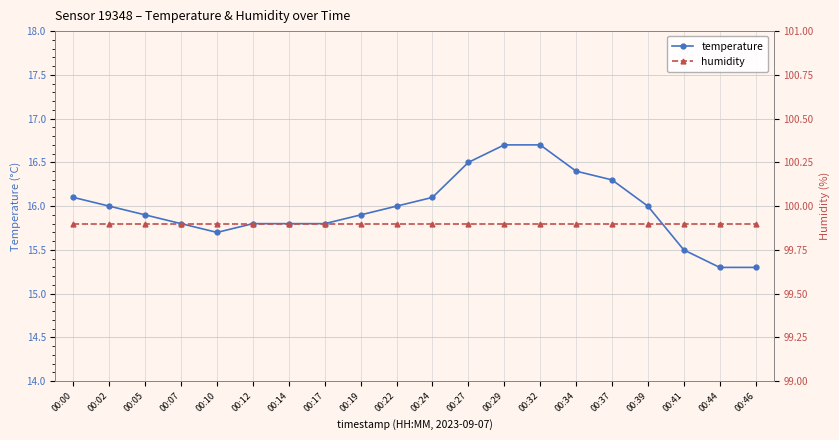

What is the value of the humidity point at the 7th from the left?

99.9